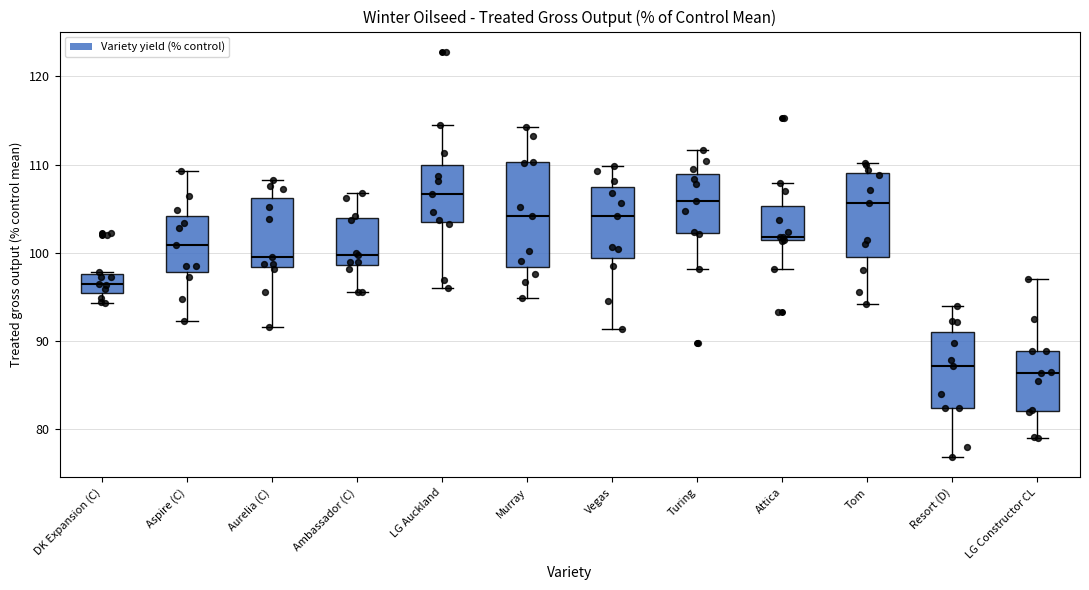

Comparing the boxes themselves (not the whiskers), which one is the tallest?

Murray